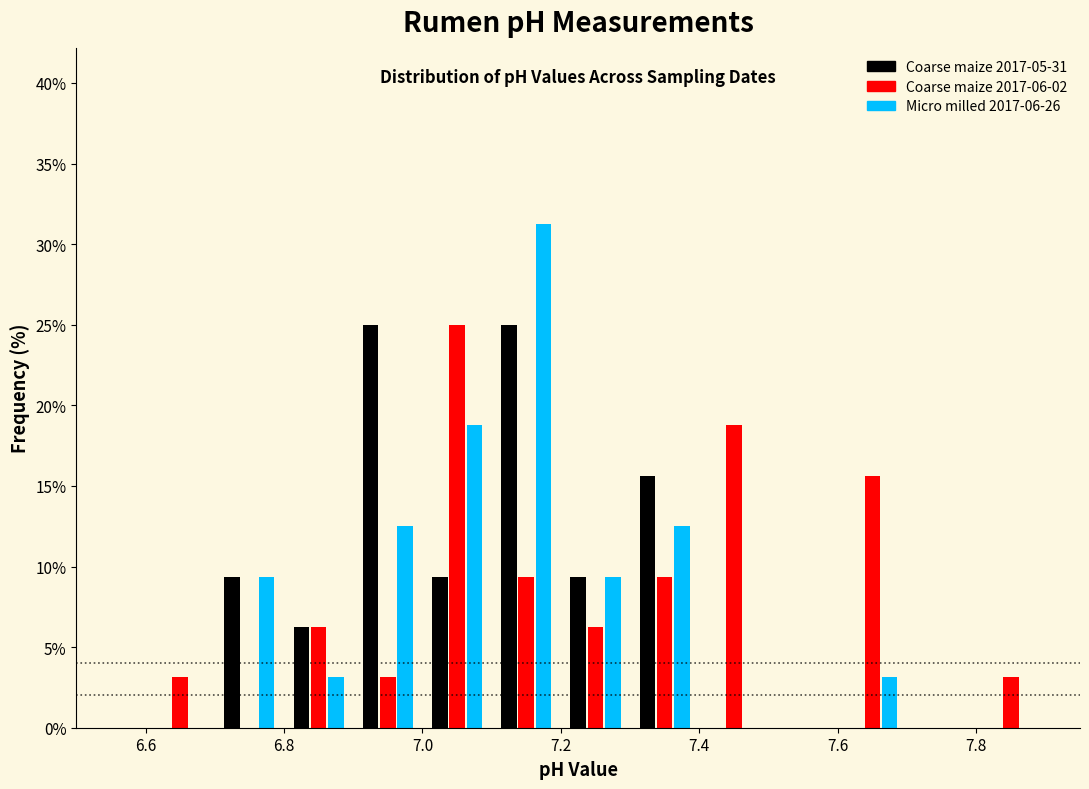

In the Micro milled 2017-06-26 series, which range on the x-axis has the tallest bar?

7.1 to 7.2